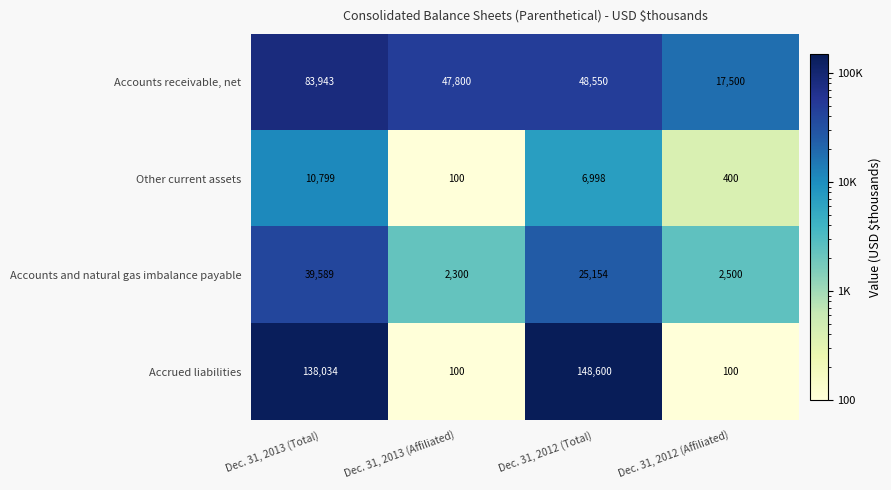

What is the spread (max minus min) of values at Dec. 31, 2012 (Total)?

141602